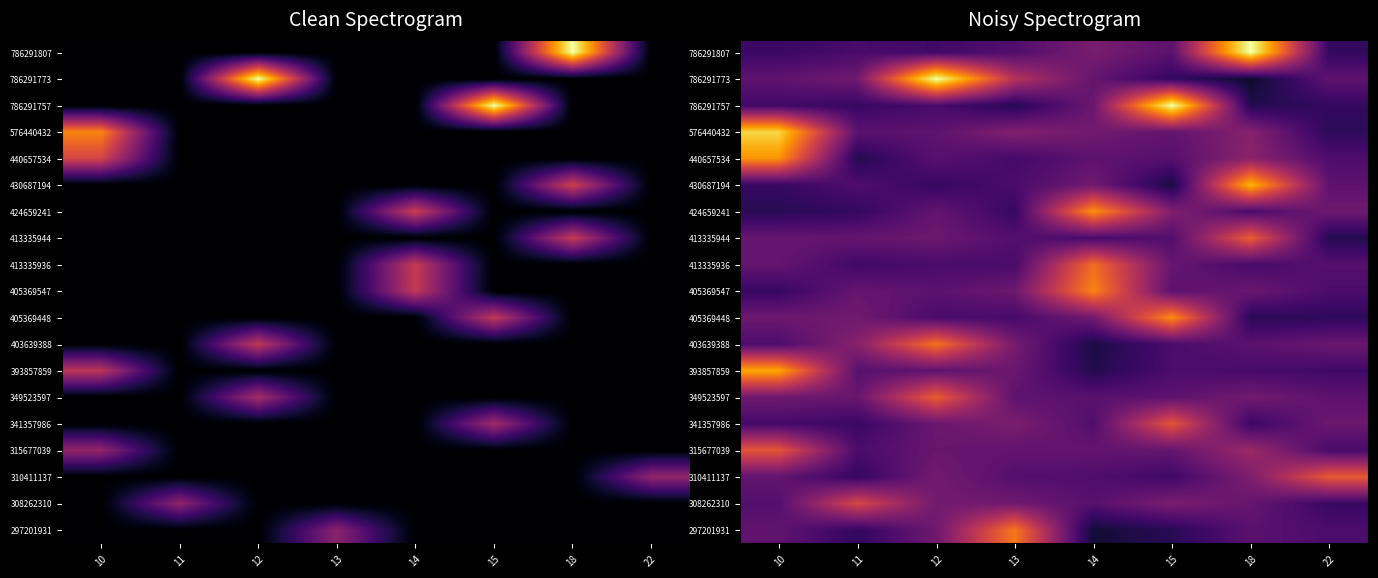

List the series in order of their peak value, highest first.

786291757, 786291773, 786291807, 576440432, 430687194, 393857859, 440657534, 424659241, 405369448, 405369547, 297201931, 403639388, 413335936, 349523597, 413335944, 310411137, 315677039, 341357986, 308262310